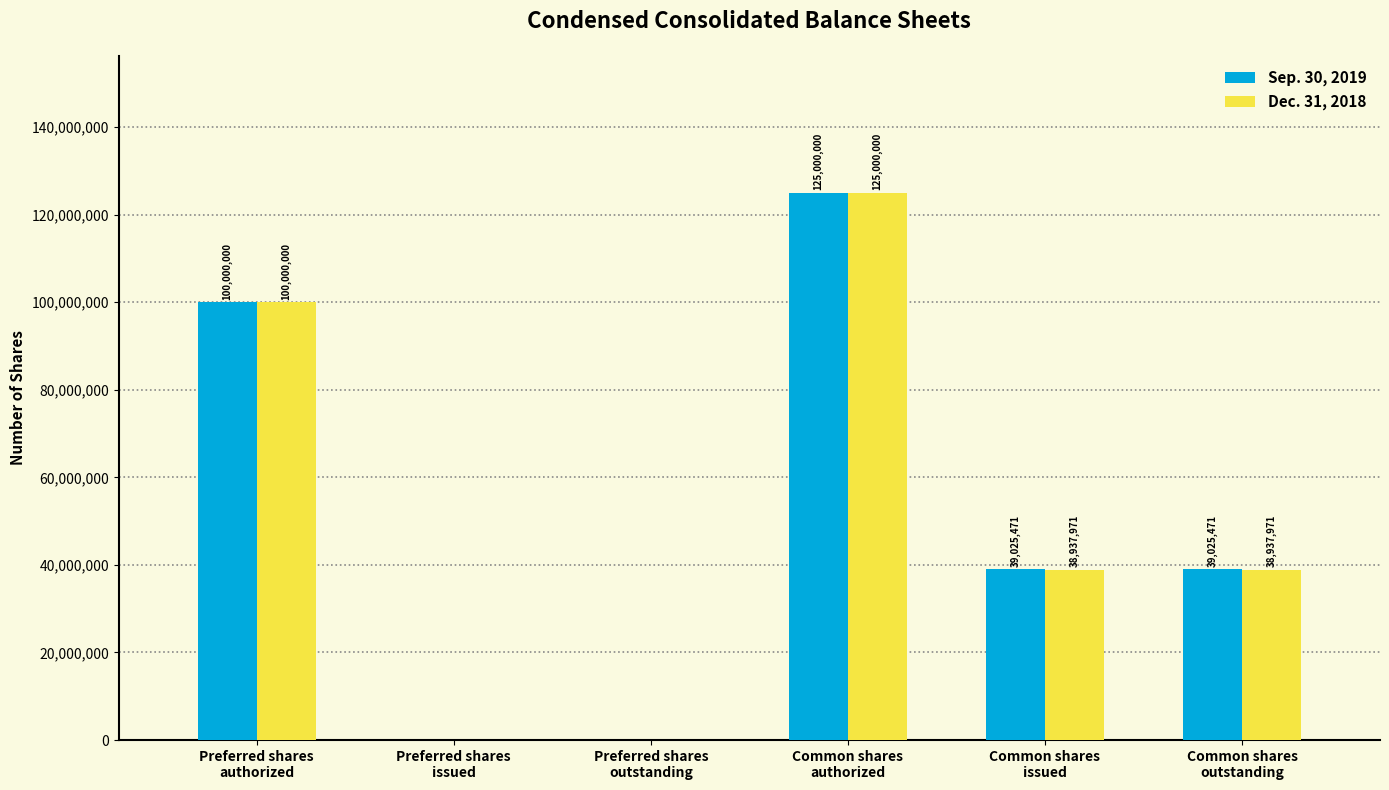

How many Dec. 31, 2018 values are between 0 and 100000000?

5